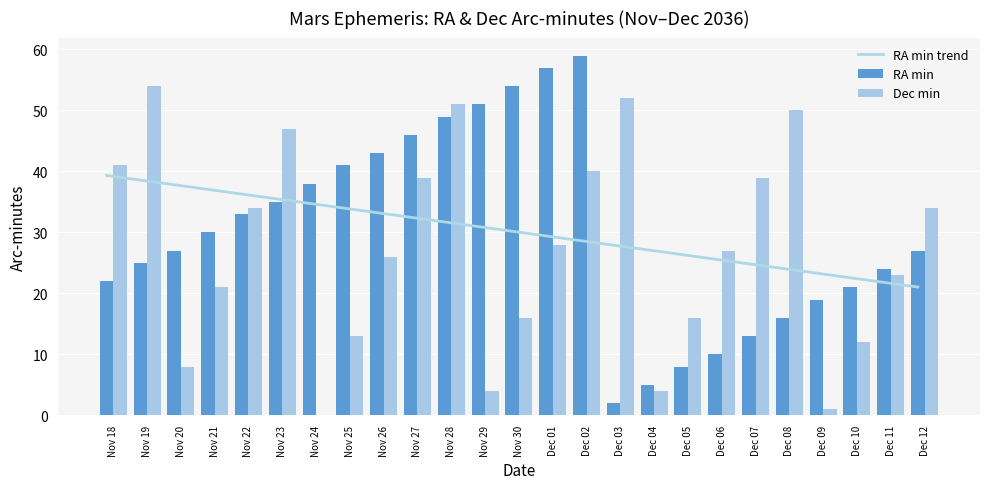

What is the approximate value of Dec min at Nov 21?

21